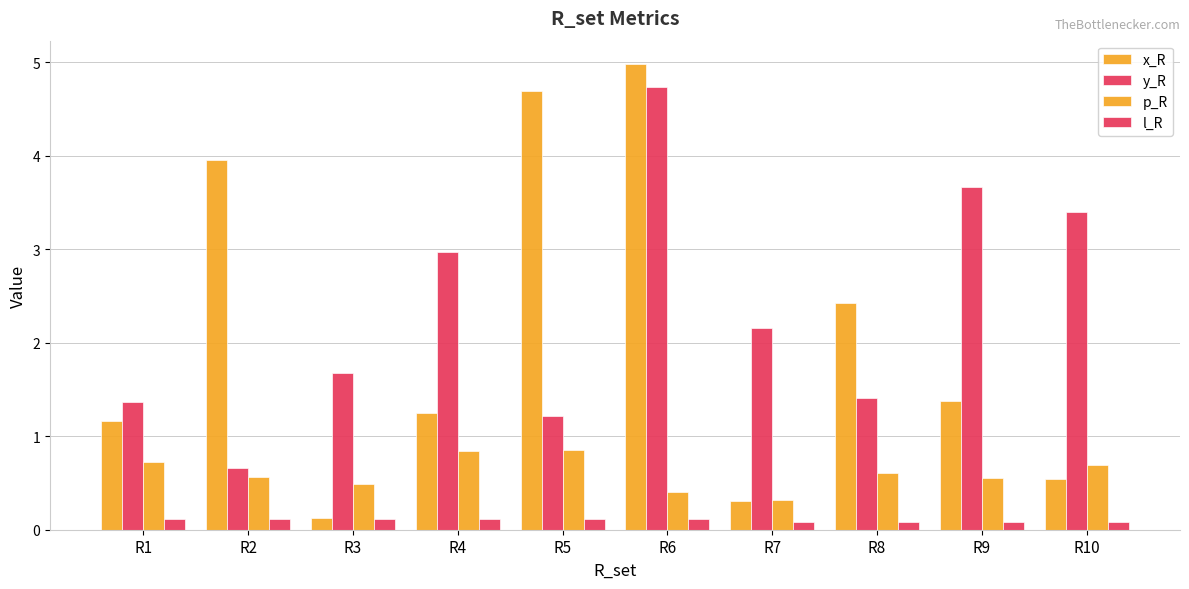

Reading left to right, transcribe all the data shown in this chart.

x_R: 1.2	4.0	0.1	1.3	4.7	5.0	0.3	2.4	1.4	0.5
y_R: 1.4	0.7	1.7	3.0	1.2	4.7	2.2	1.4	3.7	3.4
p_R: 0.7	0.6	0.5	0.8	0.8	0.4	0.3	0.6	0.6	0.7
l_R: 0.1	0.1	0.1	0.1	0.1	0.1	0.1	0.1	0.1	0.1